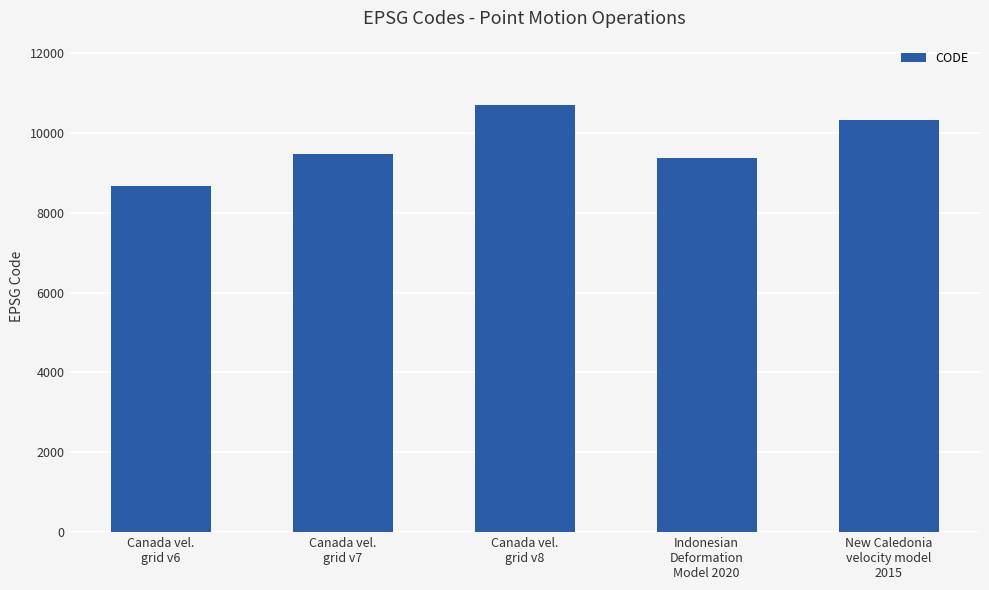

Where is the data nearest to the value 9691?

Canada vel.
grid v7